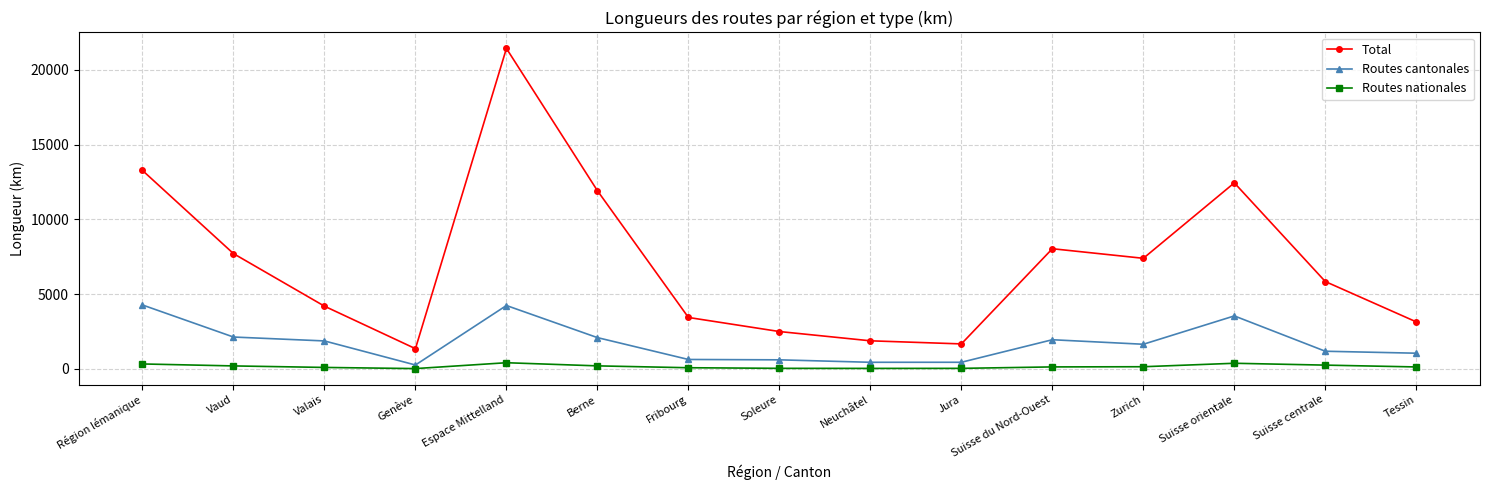

Is the value of Routes nationales at Genève greater than the value of Total at Jura?

No